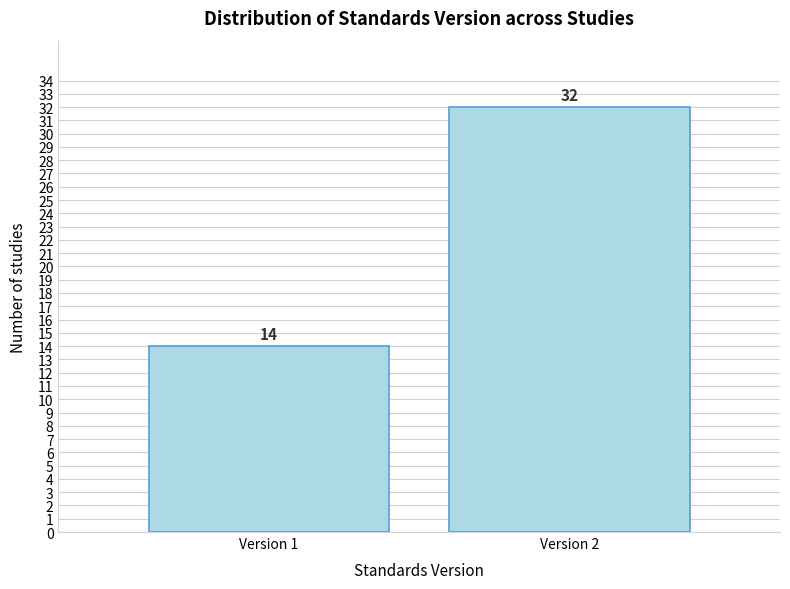

Reading right to left, what are all the values shown in this chart?

Version 2=32	Version 1=14